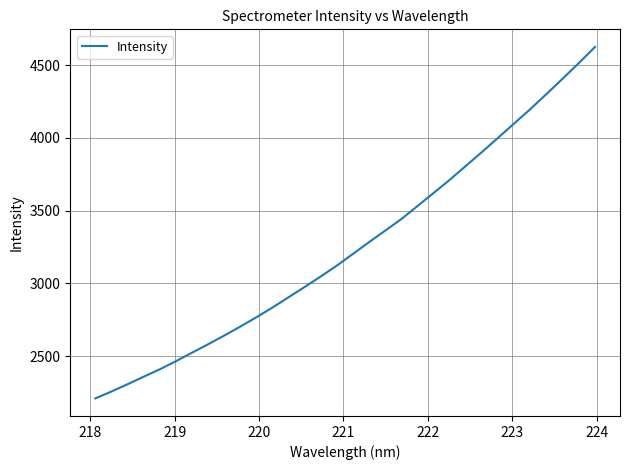

True or false: the data has more than 1 interior local peaks.

False